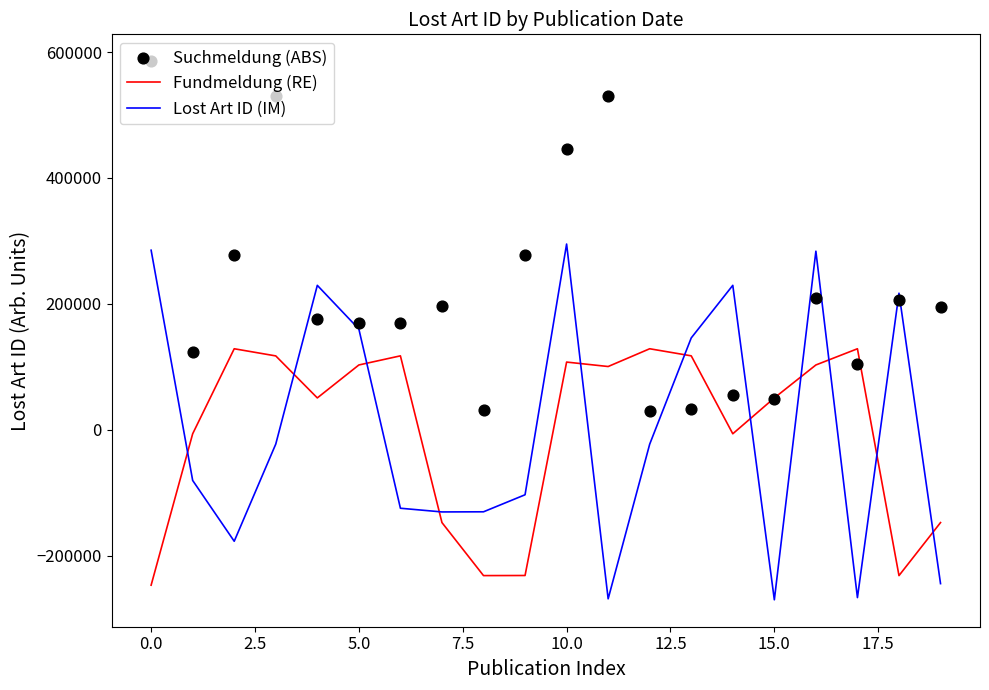

Which series has the largest Y range (max minus min)?

Lost Art ID (IM)